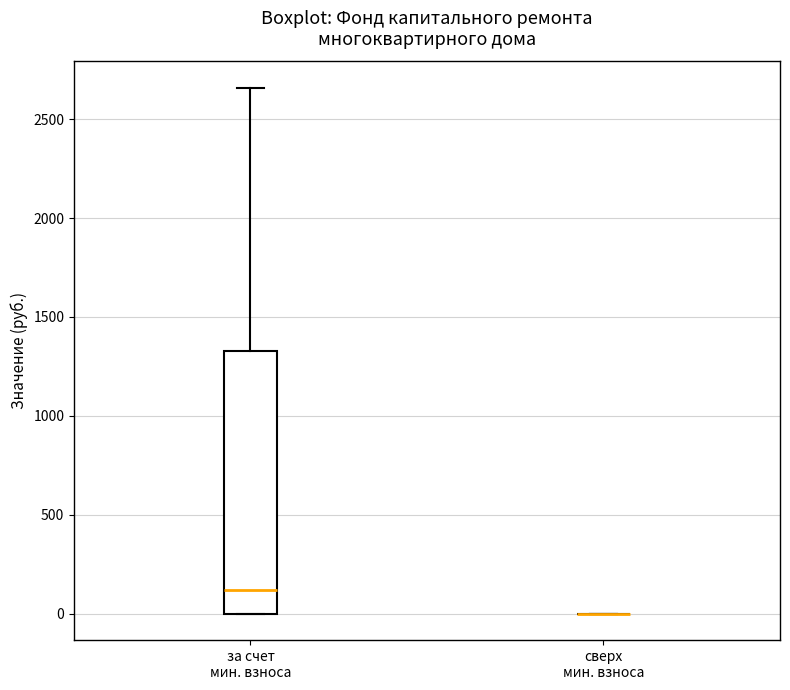

Reading left to right, read every box against the y-axis: the position of its median line, the range the box covers, and the ends of its whiskers. The values are not printed on the chart, so give them approximately, as read against the axis.

за счет мин. взноса: median 100, box 0 to 1350, whiskers 0 to 2650
сверх мин. взноса: box collapsed to a line at 0, whiskers 0 to 0